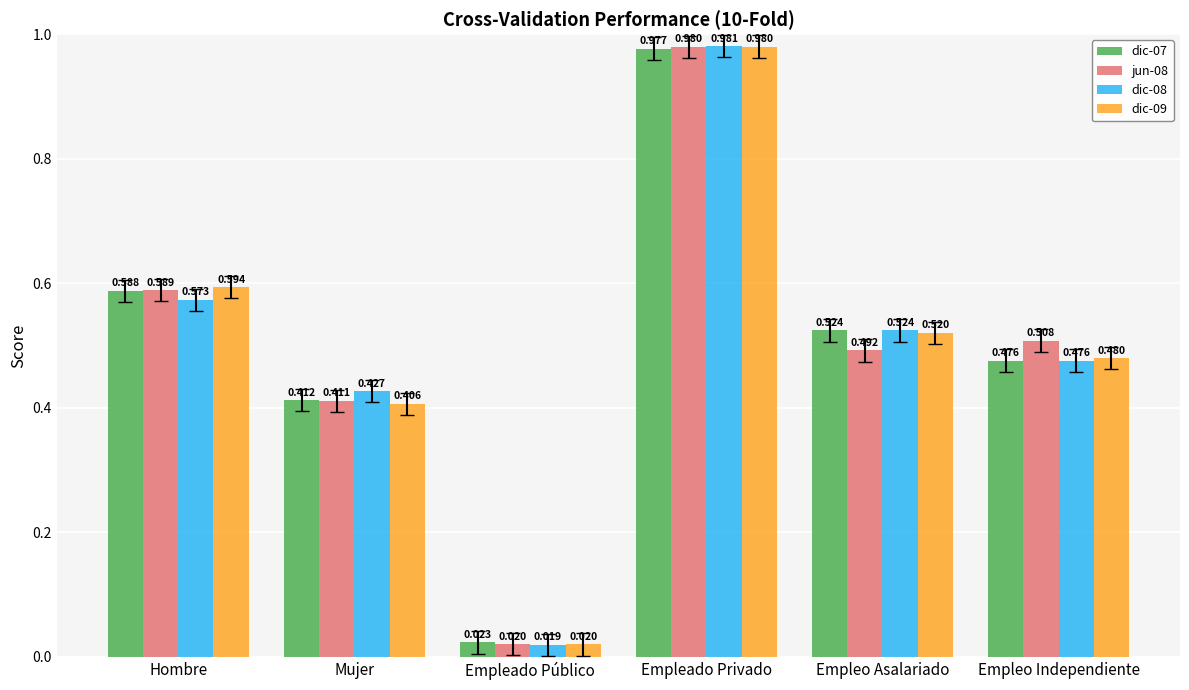

List the labels in order of dic-09 value, smallest first.

Empleado Público, Mujer, Empleo Independiente, Empleo Asalariado, Hombre, Empleado Privado